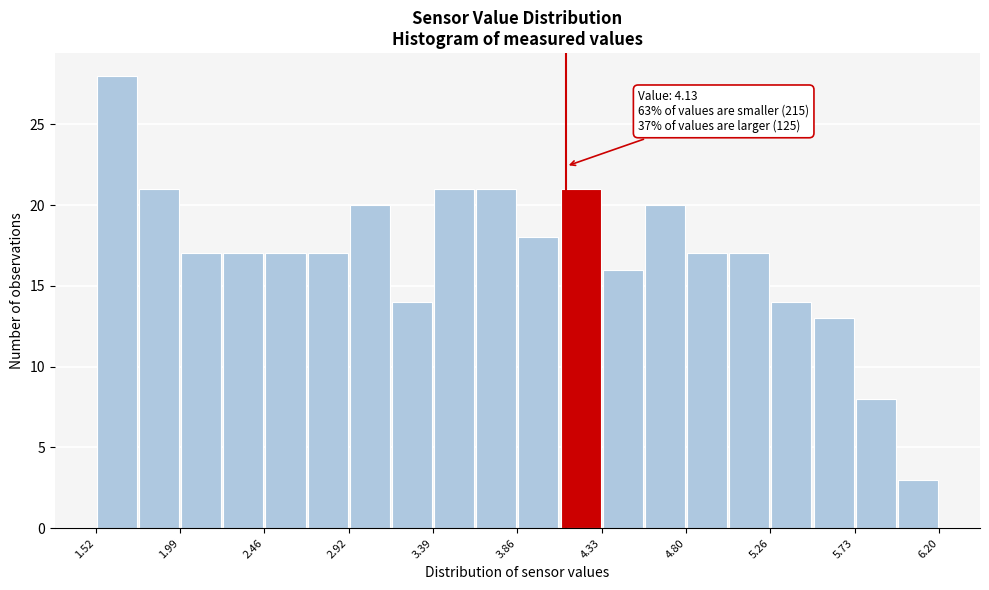

Which range on the x-axis has the tallest bar?

1.50 to 1.75